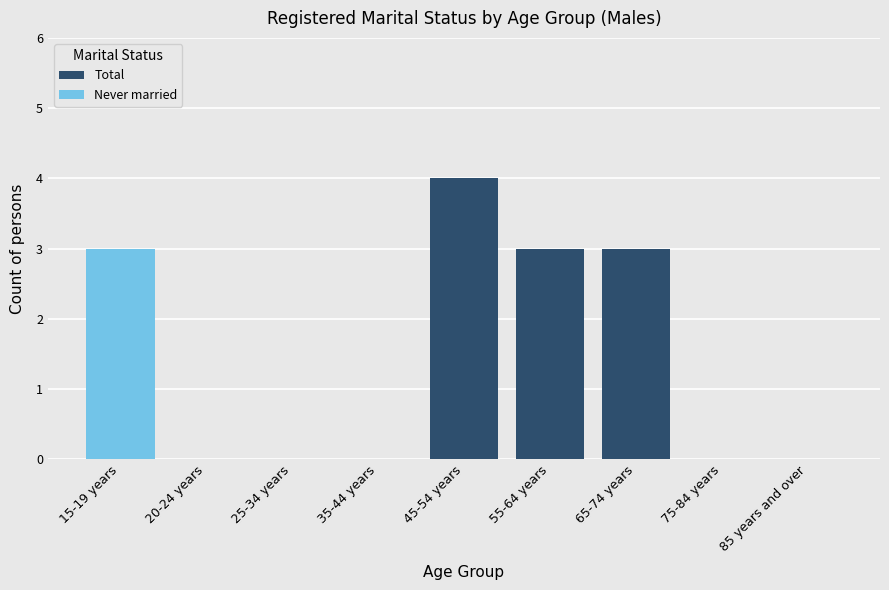

Between 35-44 years and 25-34 years, which is larger?

35-44 years